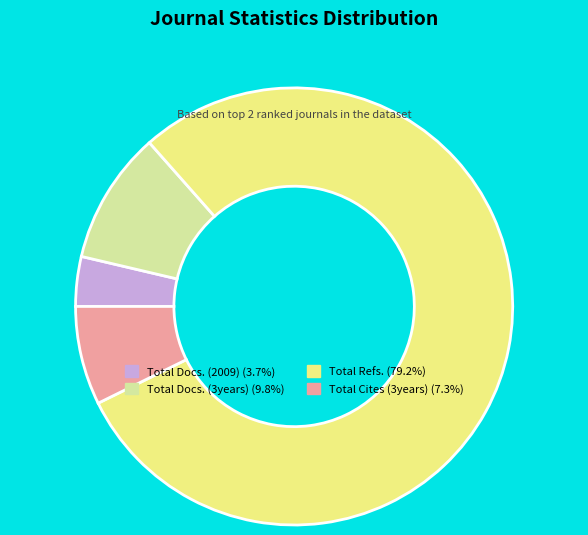

Between Total Docs. (2009) and Total Docs. (3years), which is larger?

Total Docs. (3years)